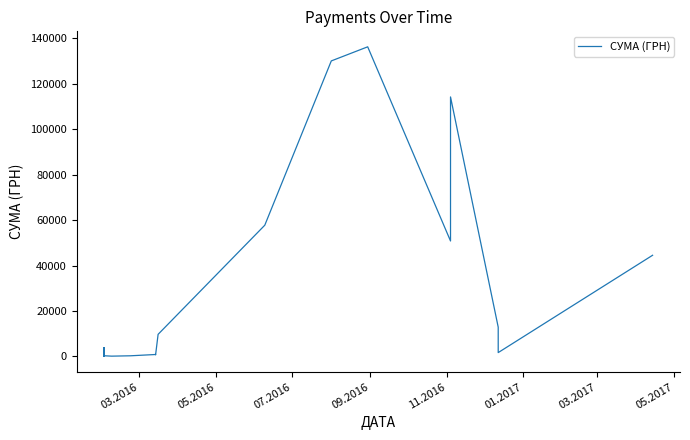

Is this an area chart (filled region under the line)?

No